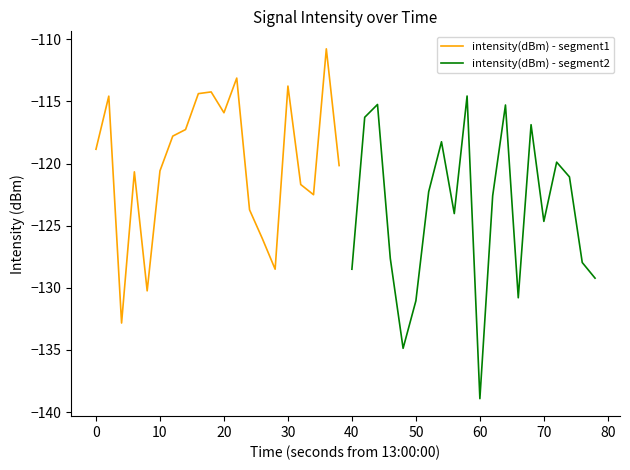

The intensity(dBm) - segment1 series shows -118.9 at 0. True or false?

True